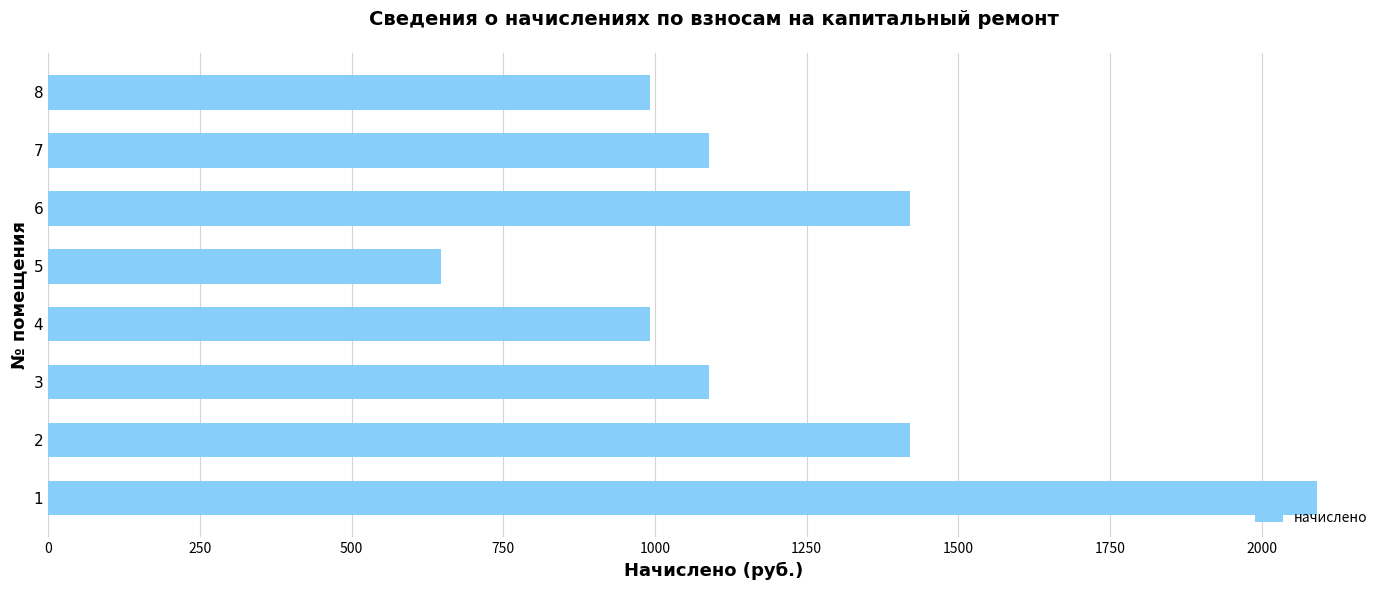

Reading bottom to top, list all the values displayed in this chart.

2090.4	1420.8	1089.6	991.2	648.0	1420.8	1089.6	991.2